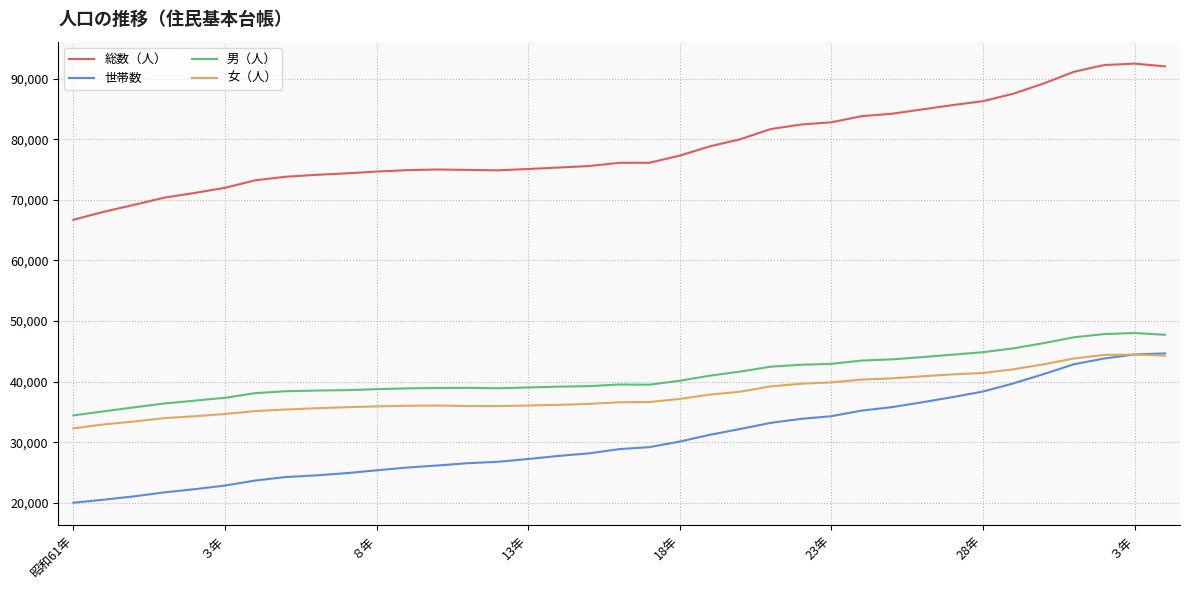

True or false: 世帯数 and 総数（人） cross at least once.

False